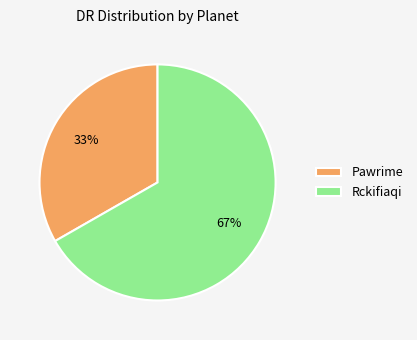

How many slices are in this pie chart?

2